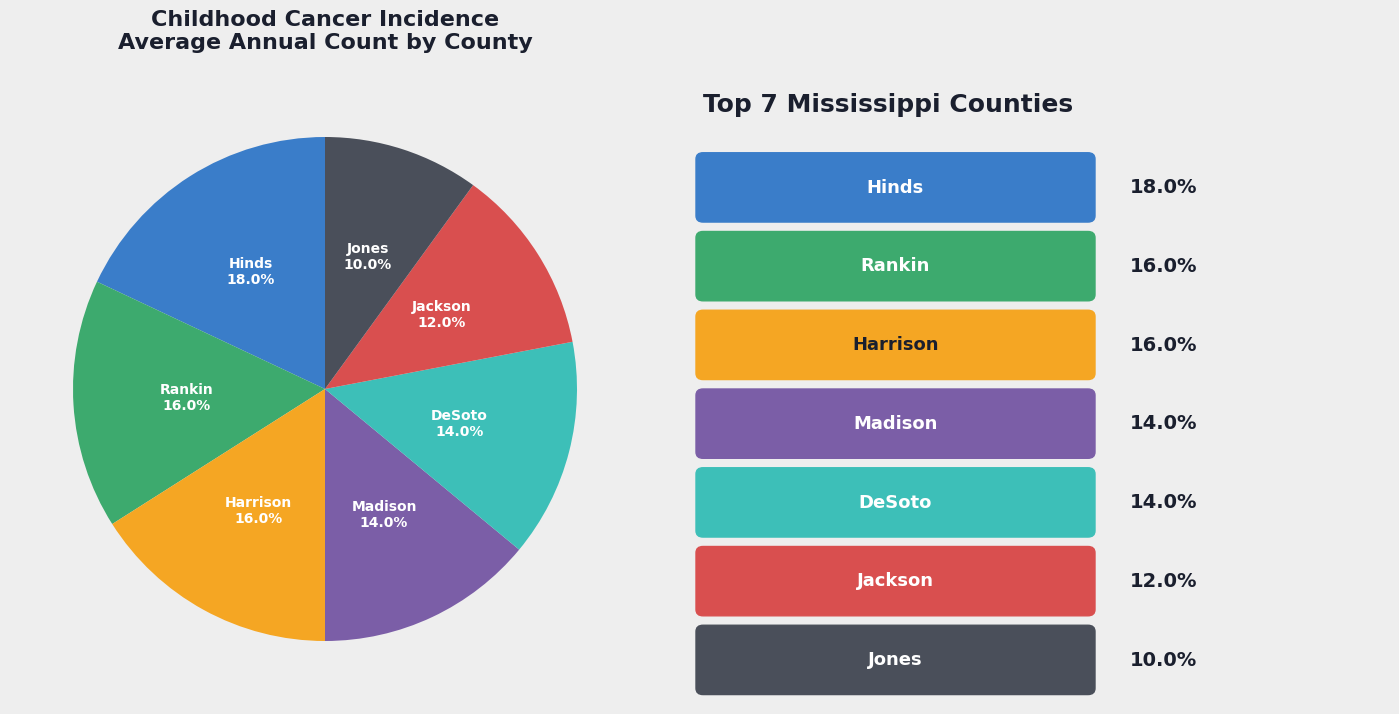

Is there a majority slice in this chart?

No